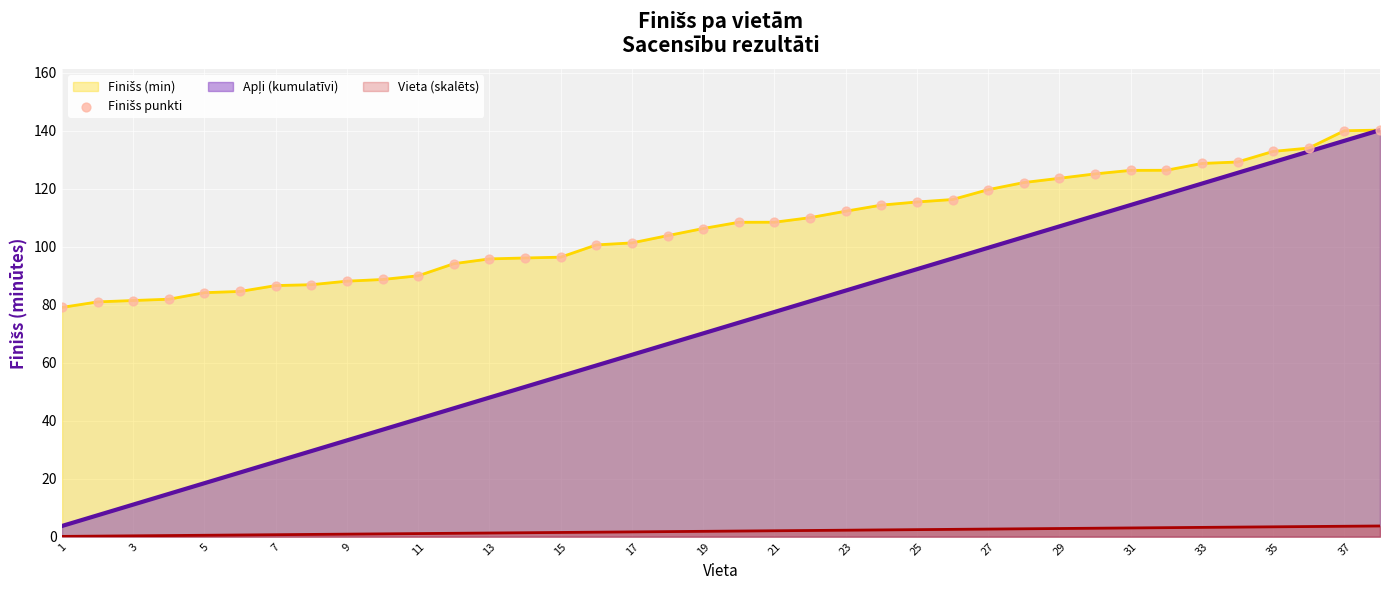

What is the maximum value for Vieta (skalēts)?

3.7